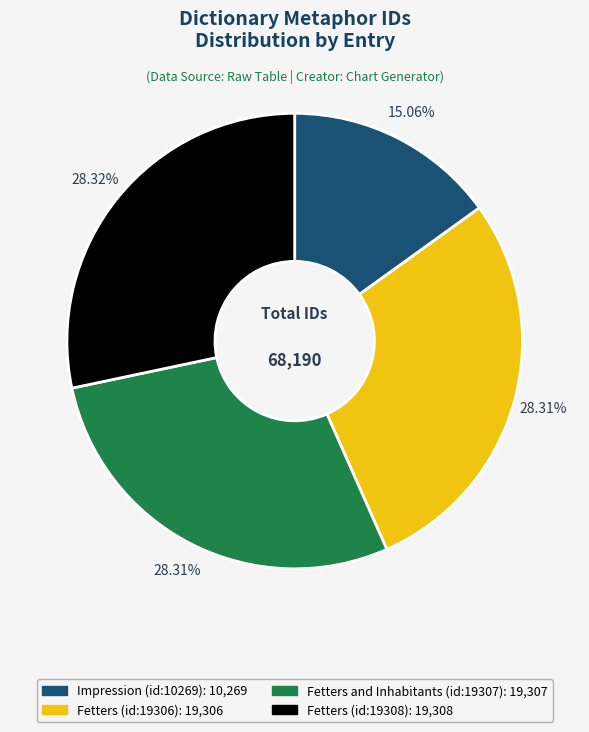

Which slice is the smallest?

Impression (id:10269)